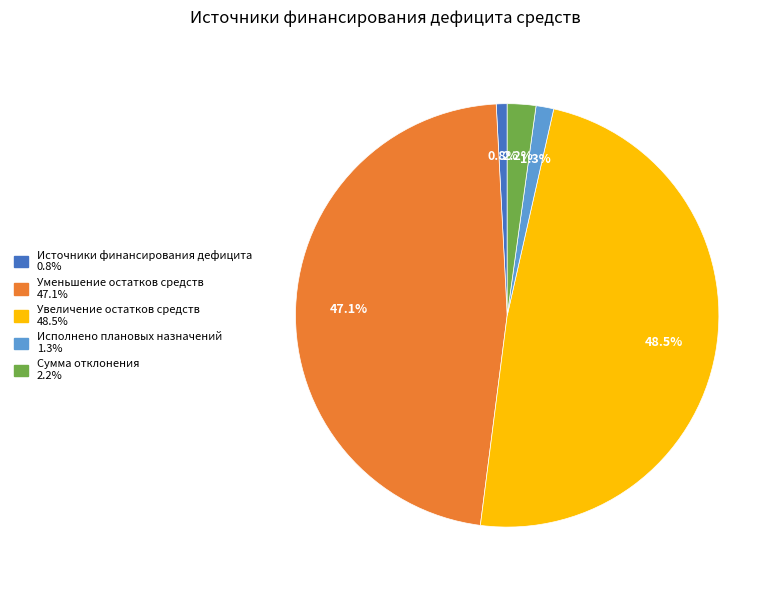

Which category has the smallest portion of the pie?

Источники финансирования дефицита